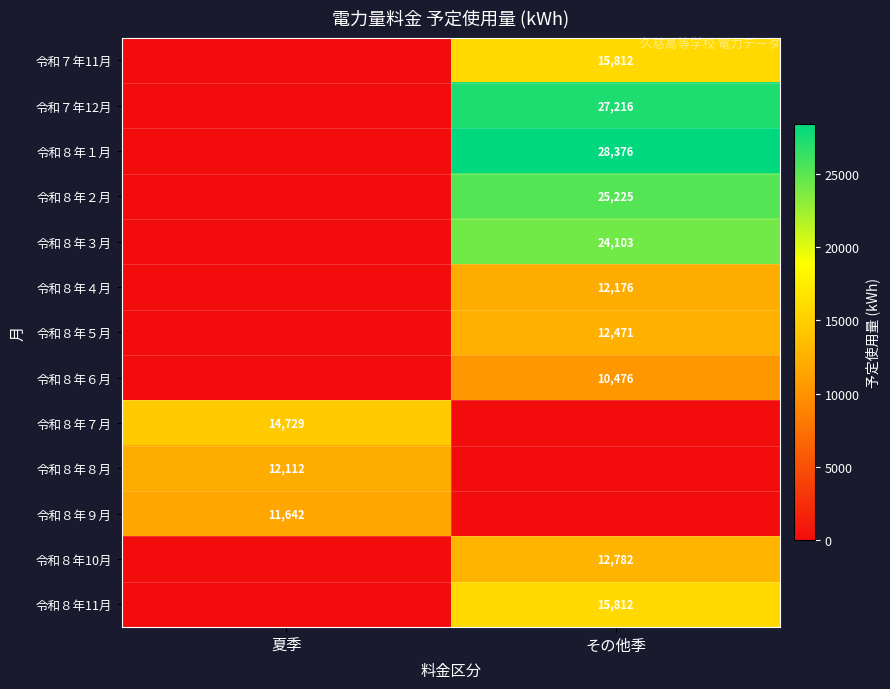

What is the total value across all series at 夏季?

38483